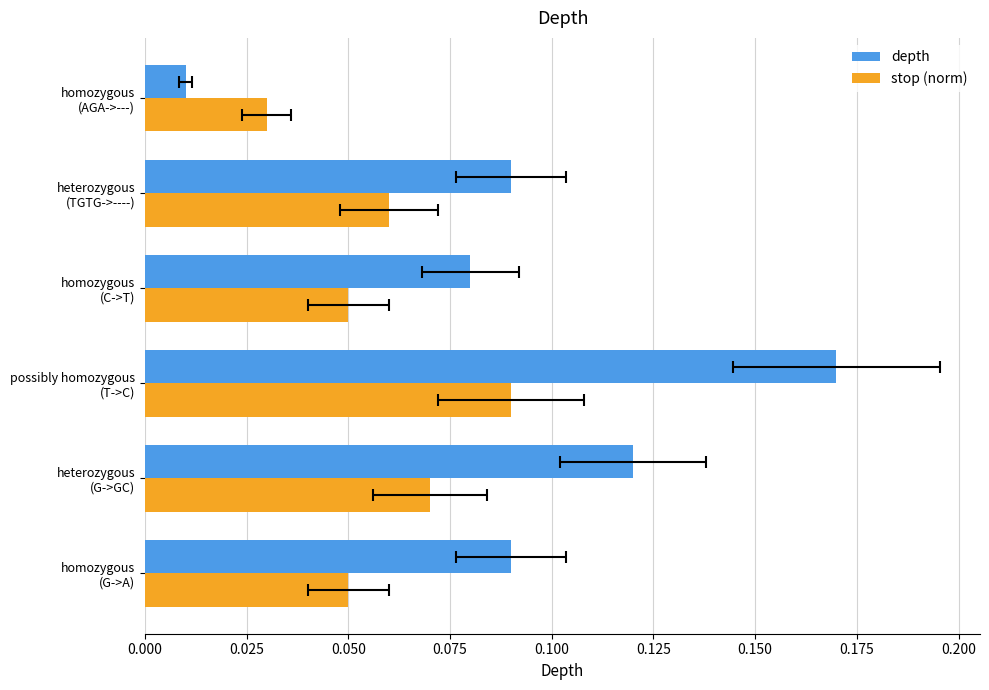

Reading left to right, transcribe all the data shown in this chart.

depth: 0.1	0.1	0.2	0.1	0.1	0.0
stop (norm): 0.1	0.1	0.1	0.1	0.1	0.0